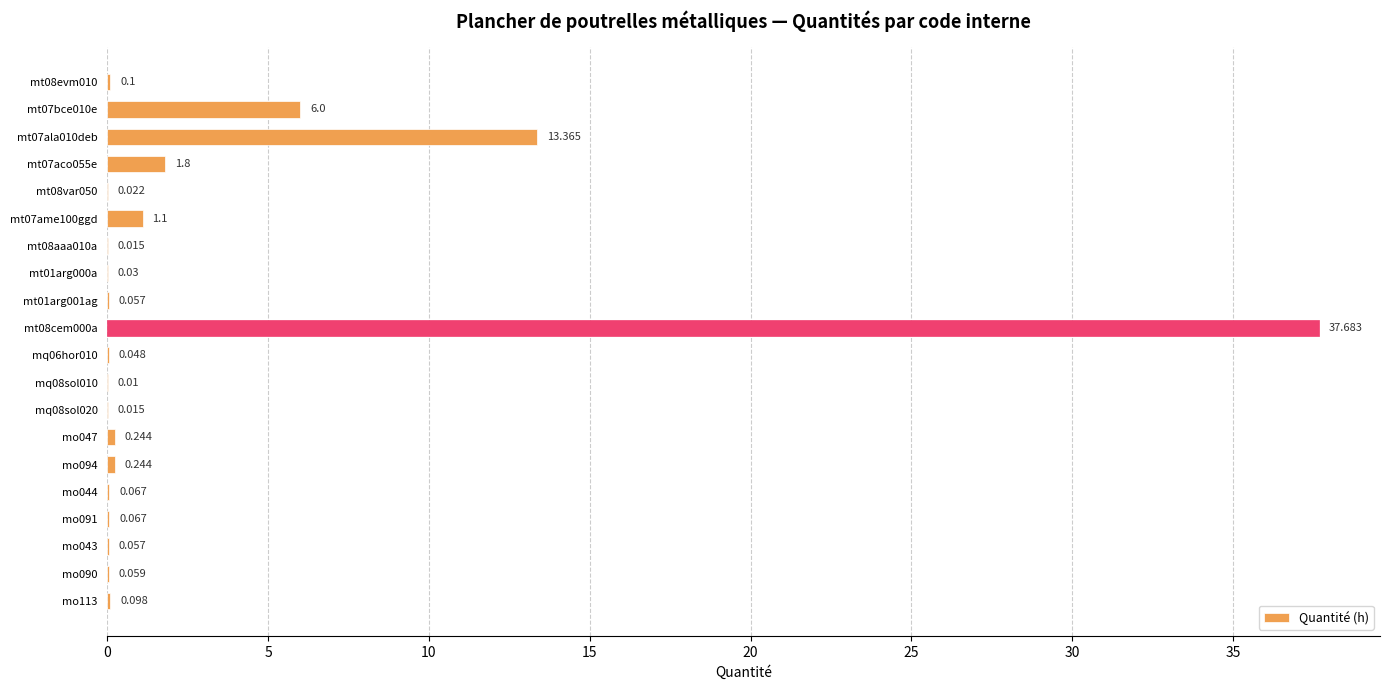

Are the bars horizontal?

Yes